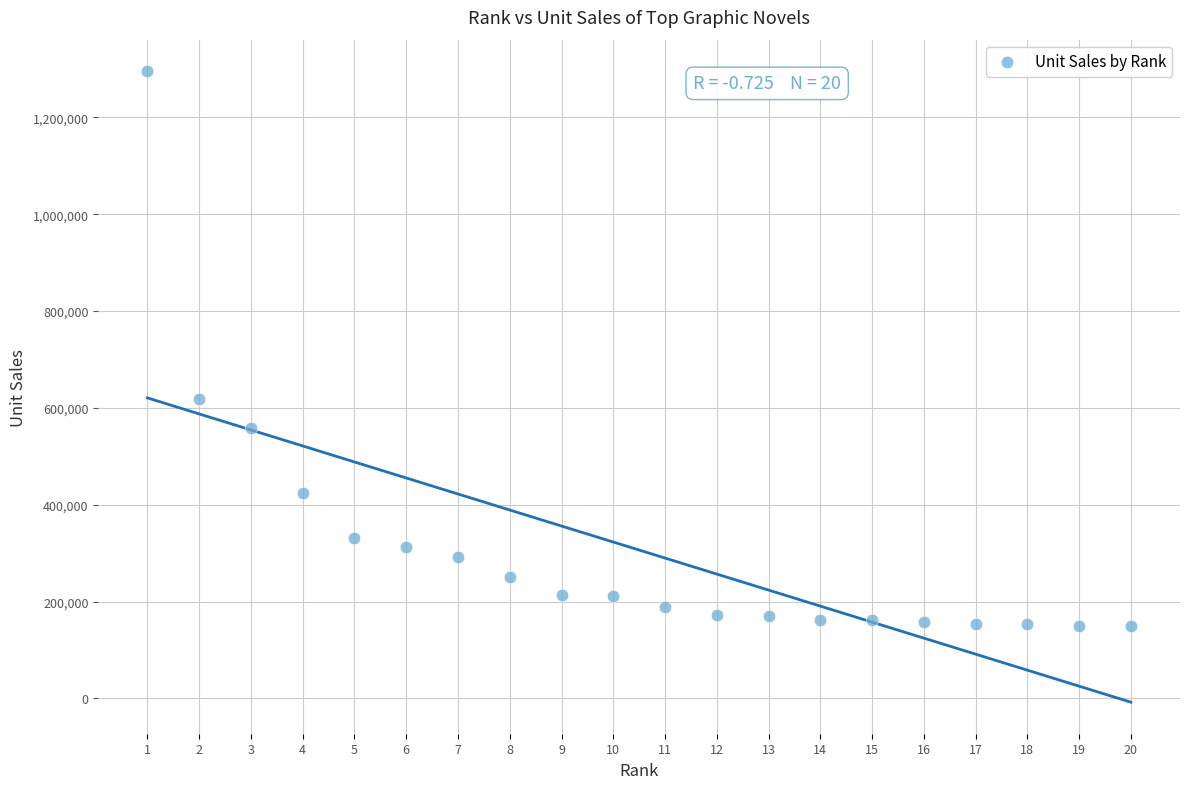

What is the range of X values (max minus min)?

19